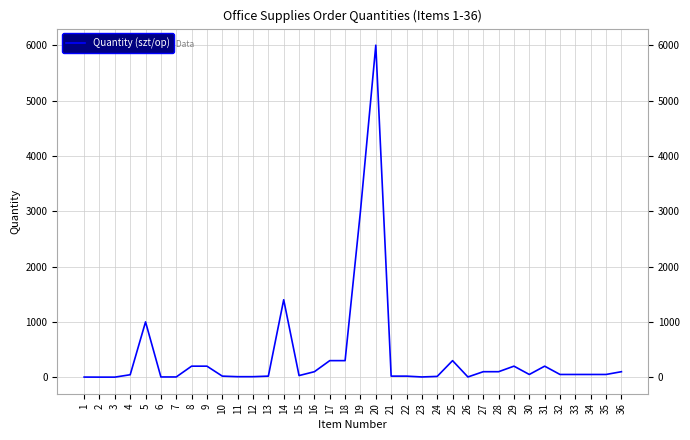

Does the chart display data point markers on the line(s)?

No